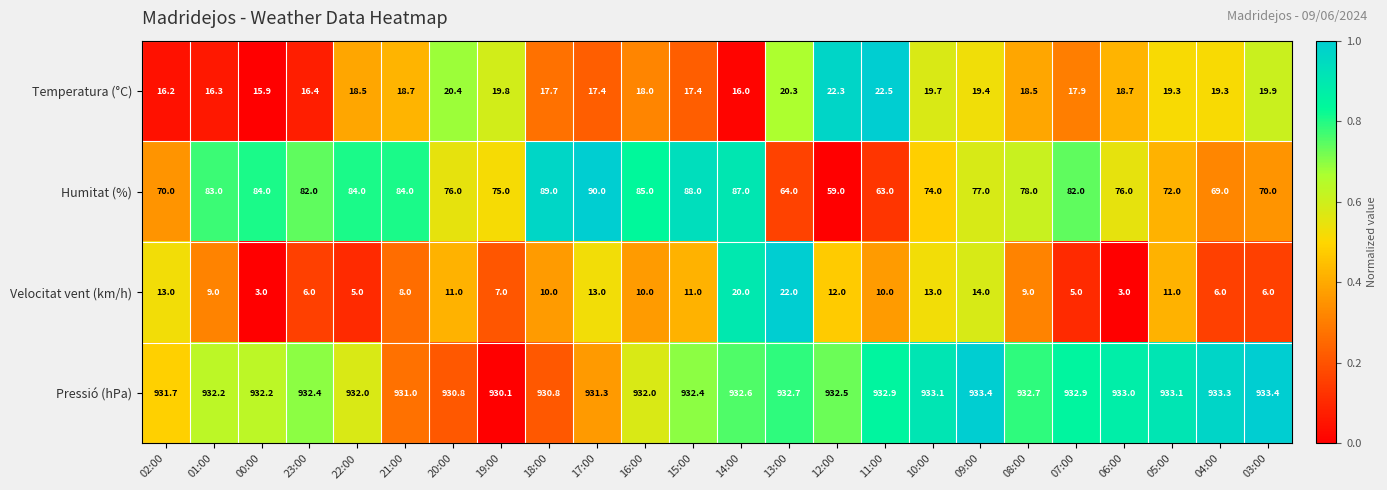

At which label does Pressió (hPa) reach its minimum?

19:00